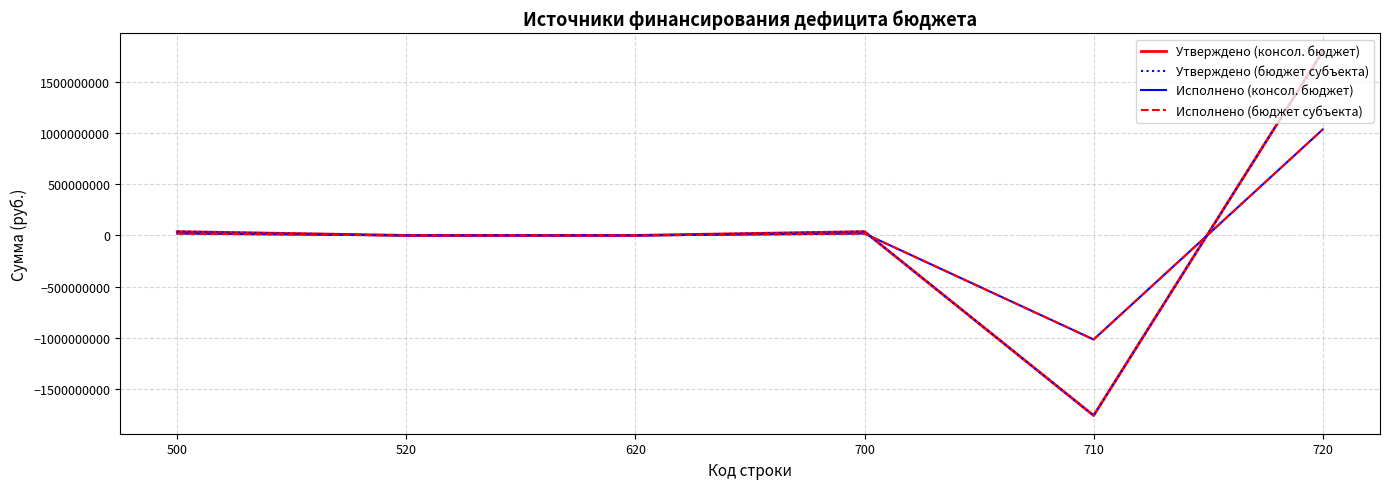

What is the difference between the highest and lowest values at 700?

18848239.8